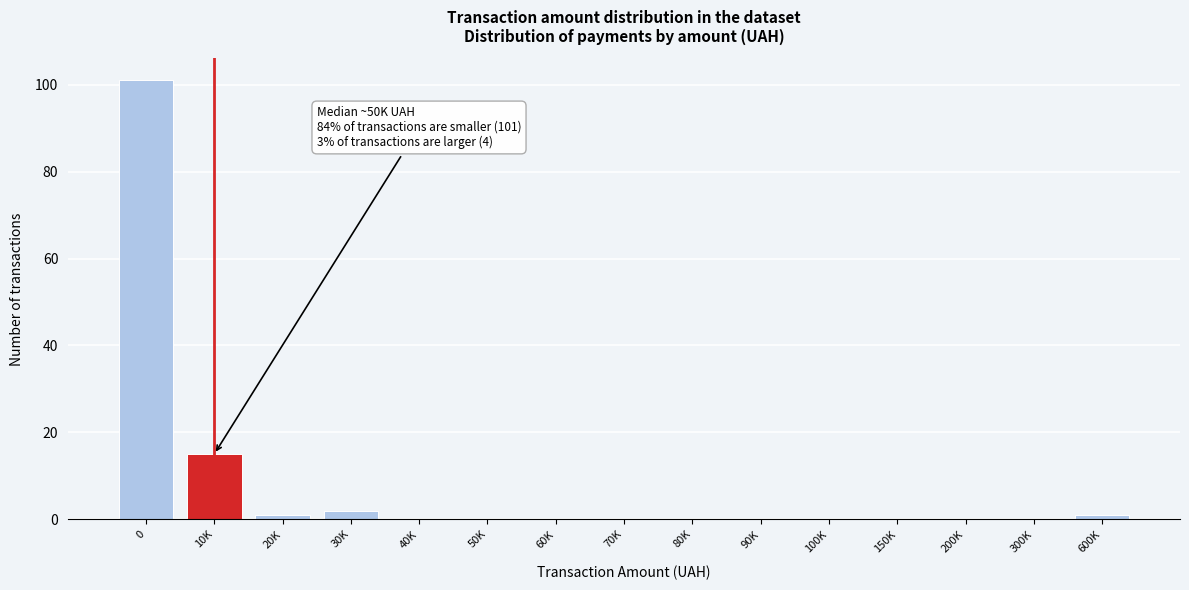

Reading left to right, what are all the values shown in this chart?

0=101	10K=15	20K=1	30K=2	40K=0	50K=0	60K=0	70K=0	80K=0	90K=0	100K=0	150K=0	200K=0	300K=0	600K=1